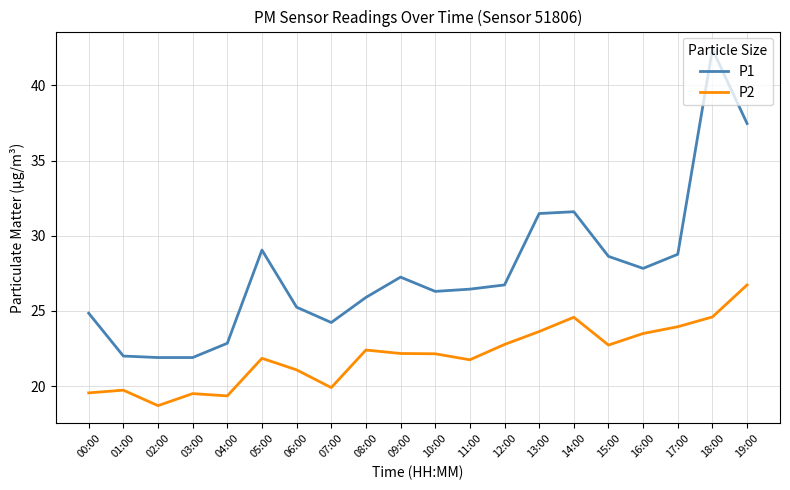

How many values in the P2 series exceed 22?

11